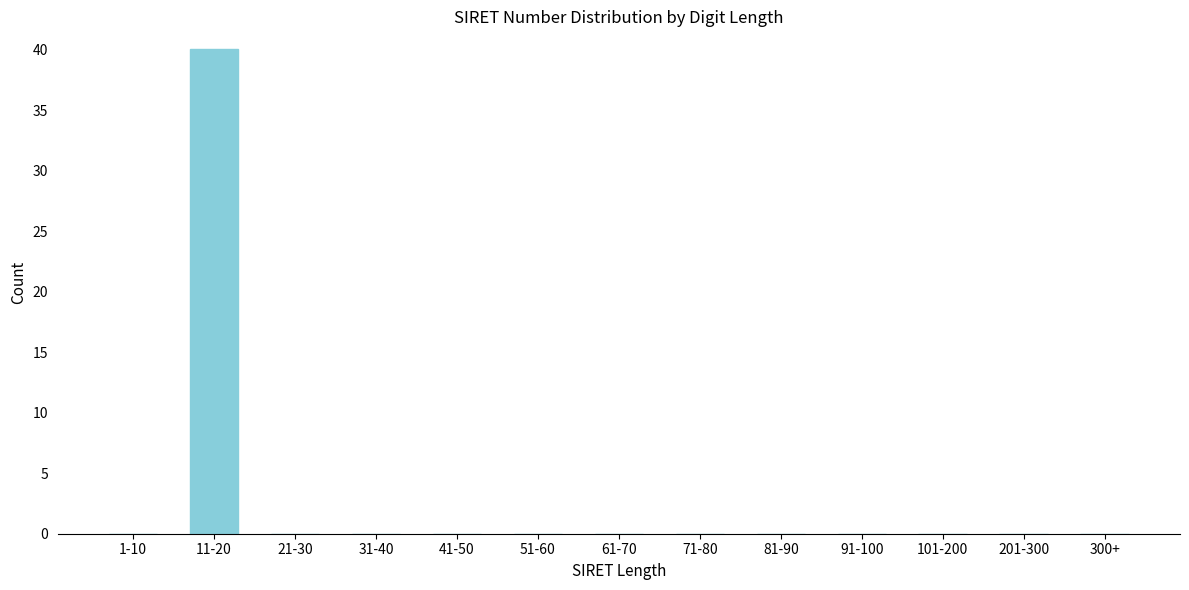

Reading right to left, extract all data points from this chart.

300+=0	201-300=0	101-200=0	91-100=0	81-90=0	71-80=0	61-70=0	51-60=0	41-50=0	31-40=0	21-30=0	11-20=40	1-10=0